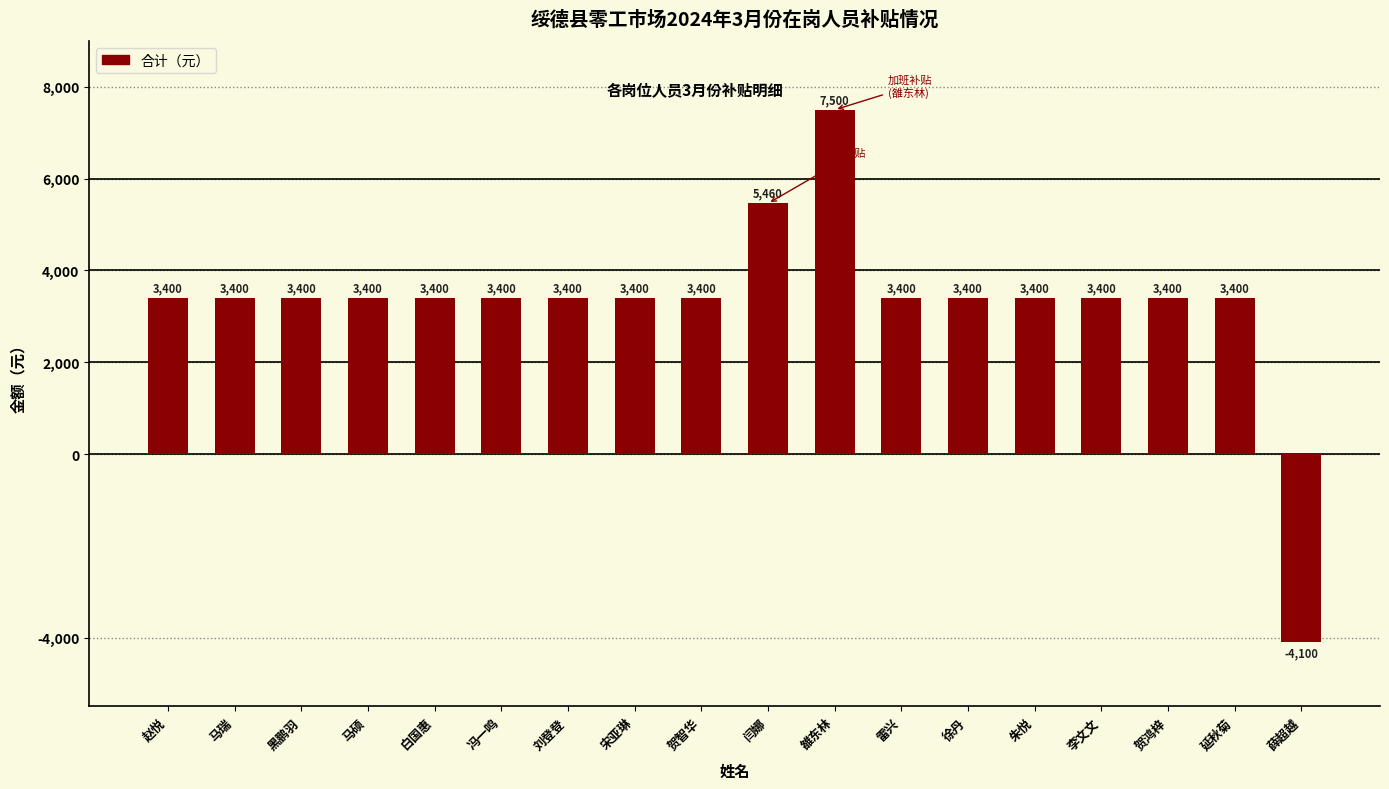

Reading left to right, extract all data points from this chart.

赵悦=3400	马瑞=3400	黑鹏羽=3400	马硕=3400	白国惠=3400	冯一鸣=3400	刘登登=3400	宋亚琳=3400	贺智华=3400	闫娜=5460	雒东林=7500	雷兴=3400	徐丹=3400	朱悦=3400	李文文=3400	贺鸿梓=3400	延秋菊=3400	薛超越=-4100